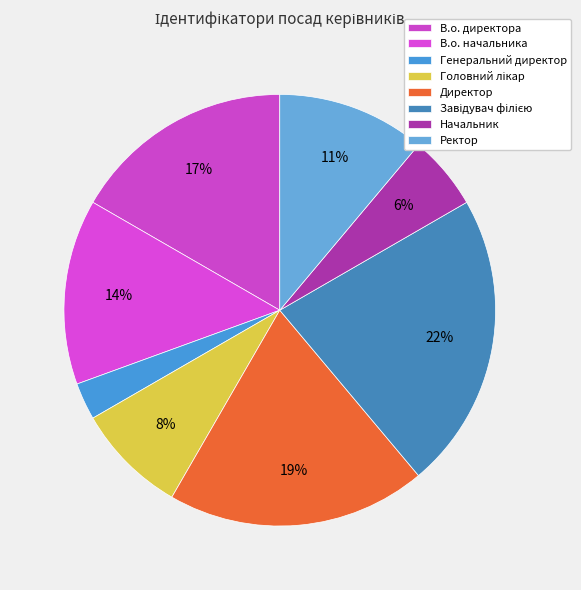

Is there a majority slice in this chart?

No